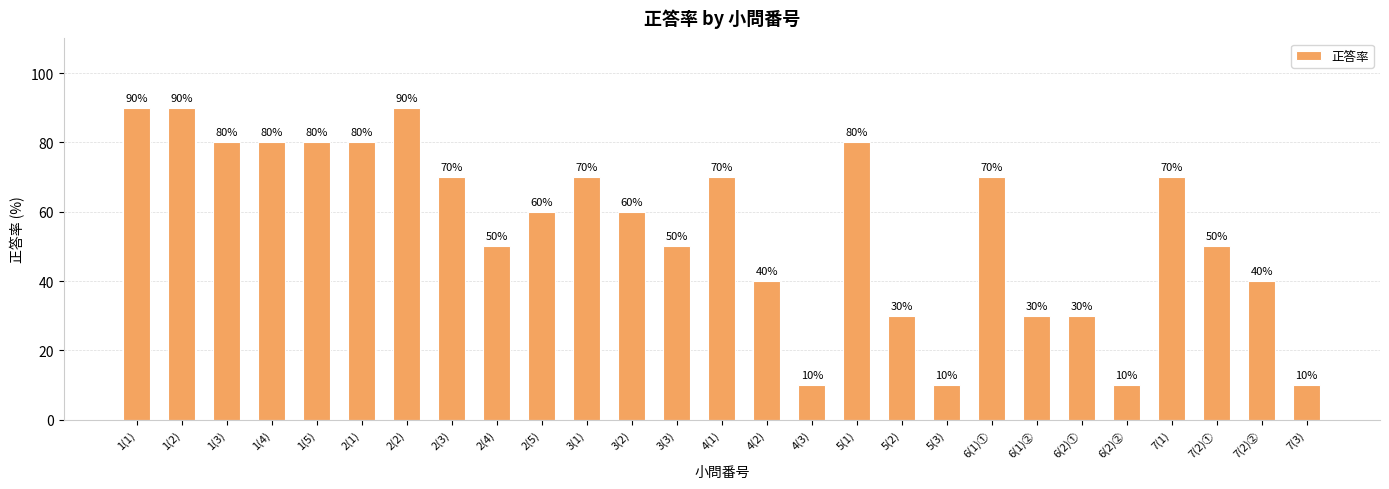

What is the ratio of the value at 3(2) to the value at 3(3)?

1.2